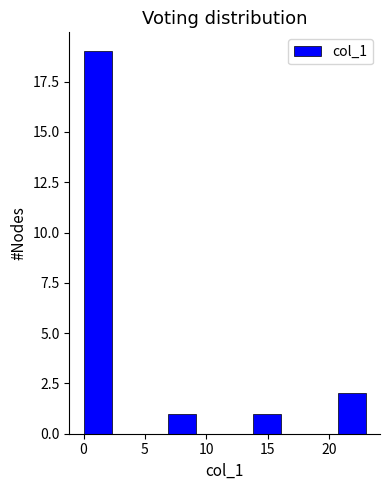

Reading left to right, list every bar in this chart as the range it spans on the x-axis followed by its height. Neither the bar edges nor the heights are printed on the chart, so give them approximately, as read against the axes.

0.0 to 2.3: 19
2.3 to 4.6: 0
4.6 to 6.9: 0
6.9 to 9.2: 1
9.2 to 11.5: 0
11.5 to 13.8: 0
13.8 to 16.1: 1
16.1 to 18.4: 0
18.4 to 20.7: 0
20.7 to 23.0: 2